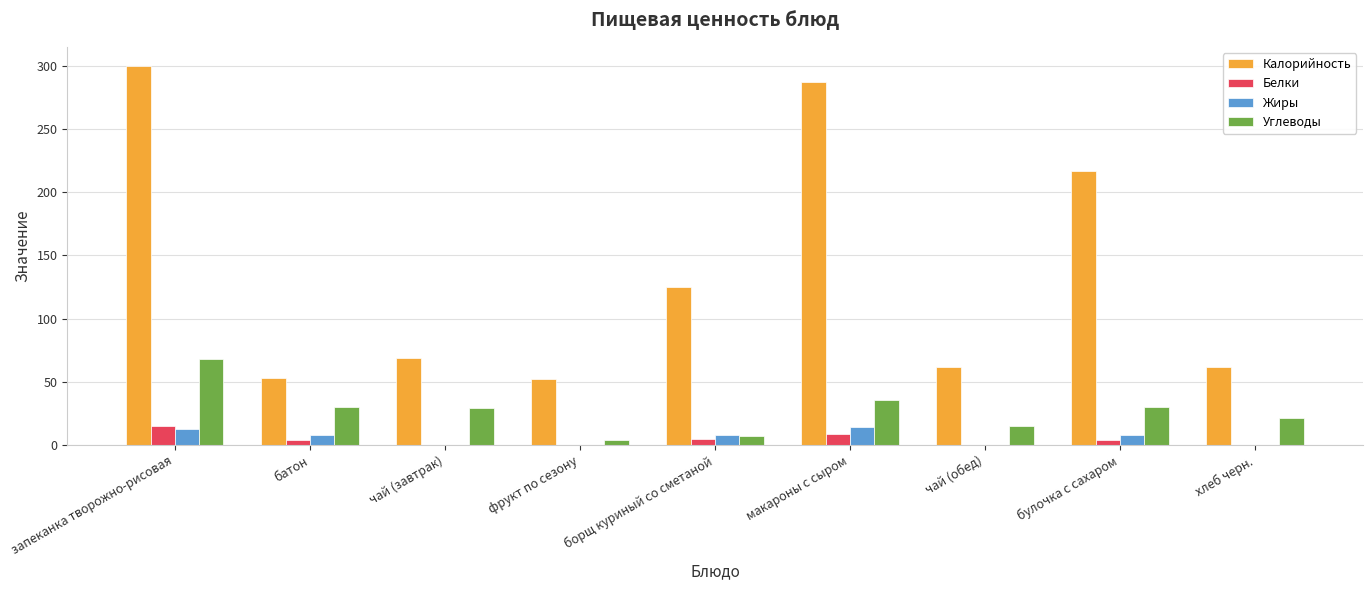

Is the value of Белки at макароны с сыром greater than the value of Углеводы at батон?

No